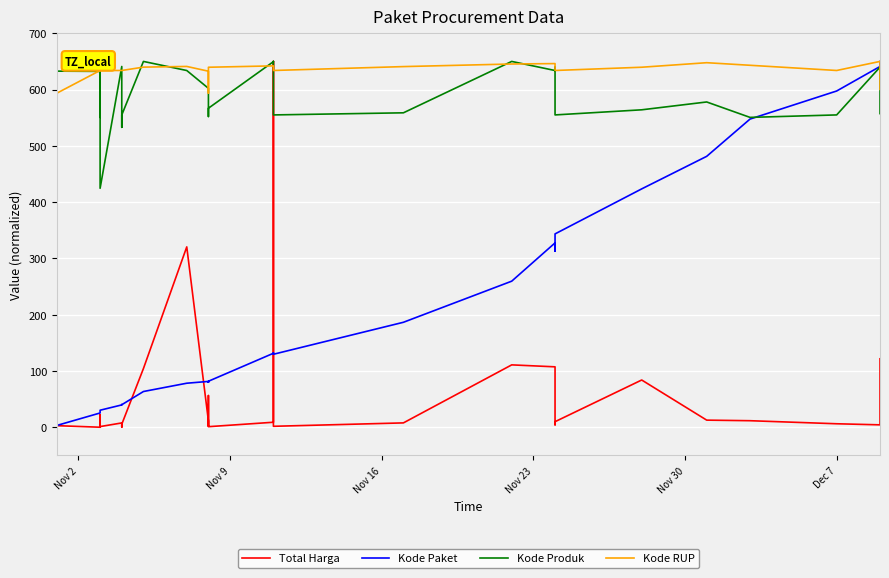

True or false: Kode Produk and Kode RUP intersect in this chart.

True